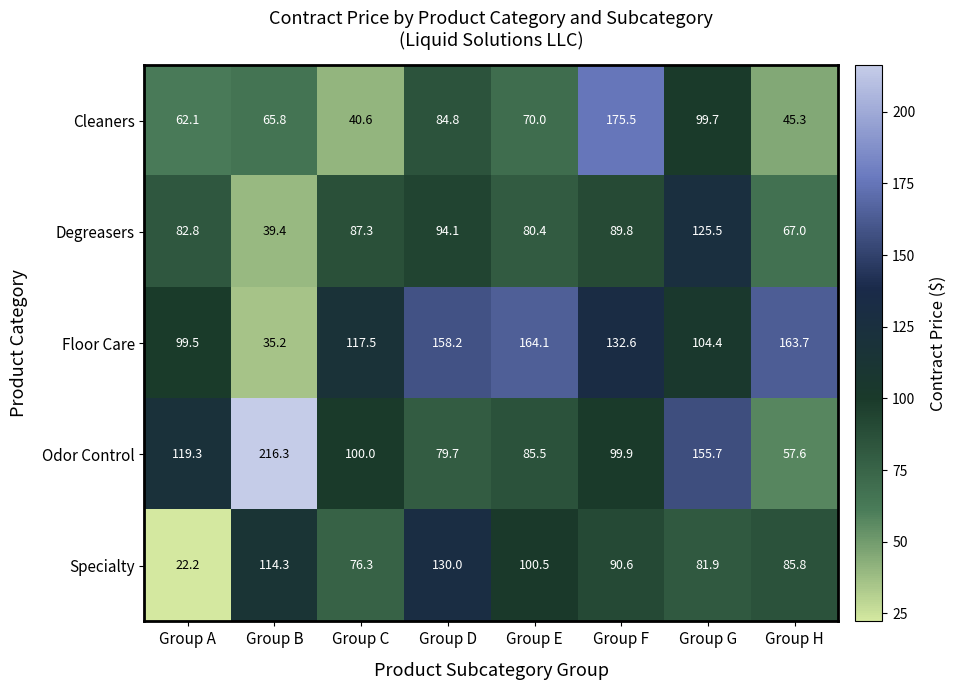

At which label does Floor Care reach its minimum?

Group B